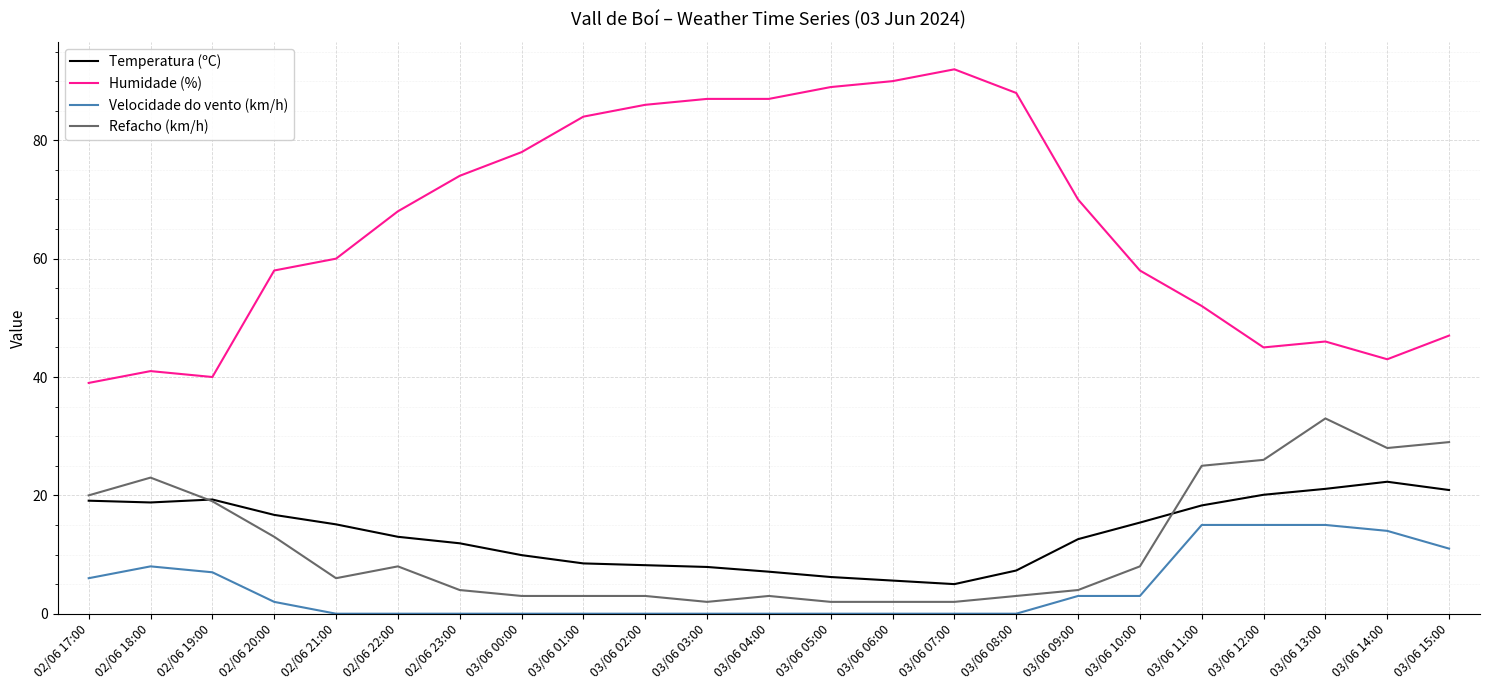

What is the minimum value for Humidade (%)?

39.0